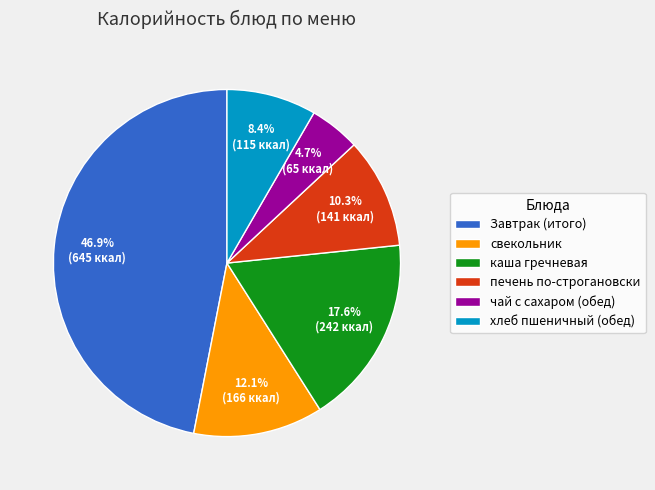

To the nearest percent, what percentage of the pie is свекольник?

12%